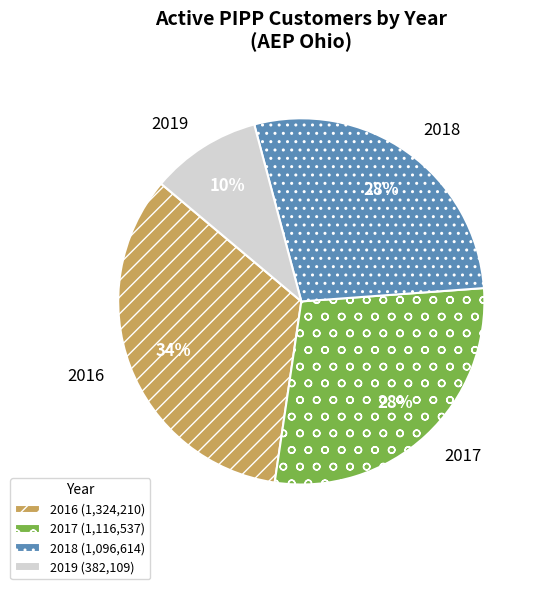

Count the number of slices in the pie.

4